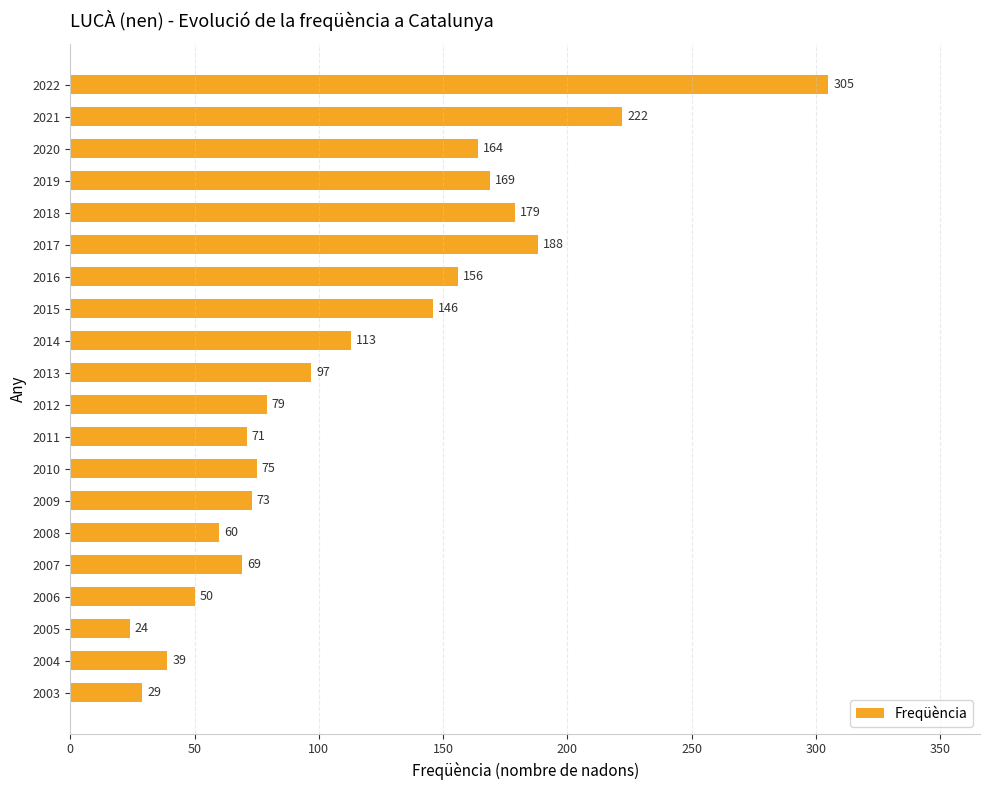

What is the difference between the second highest and second lowest values?

193